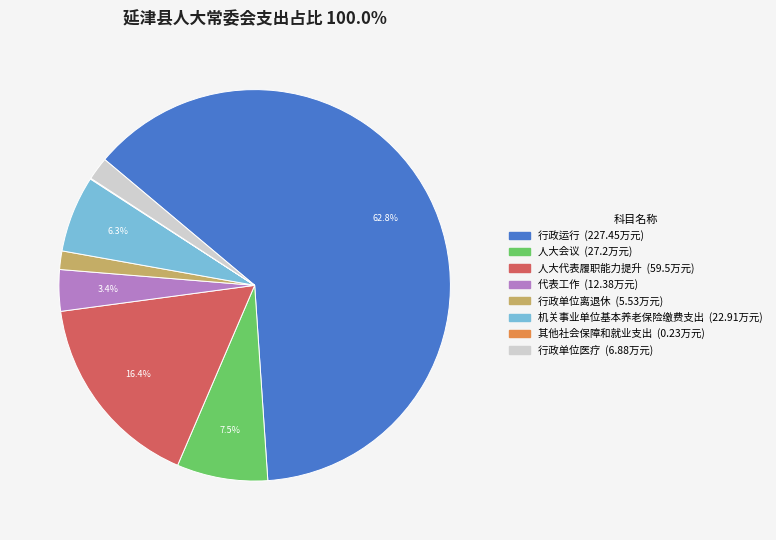

Combined, do 人大会议 and 行政单位离退休 account for over 50%?

No